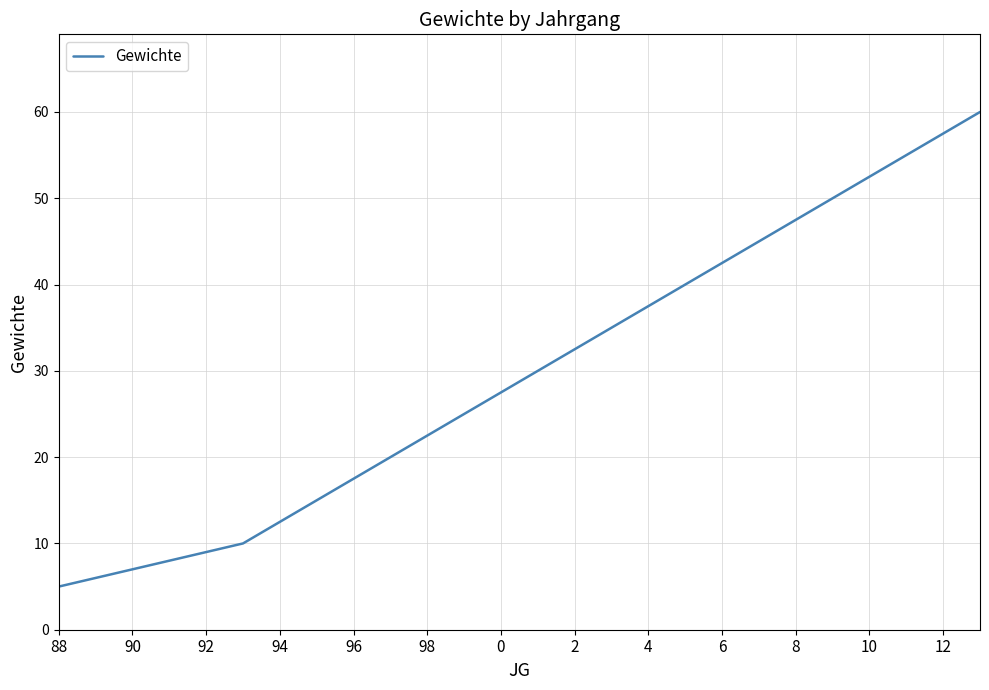

What is the smallest value displayed?

5.0